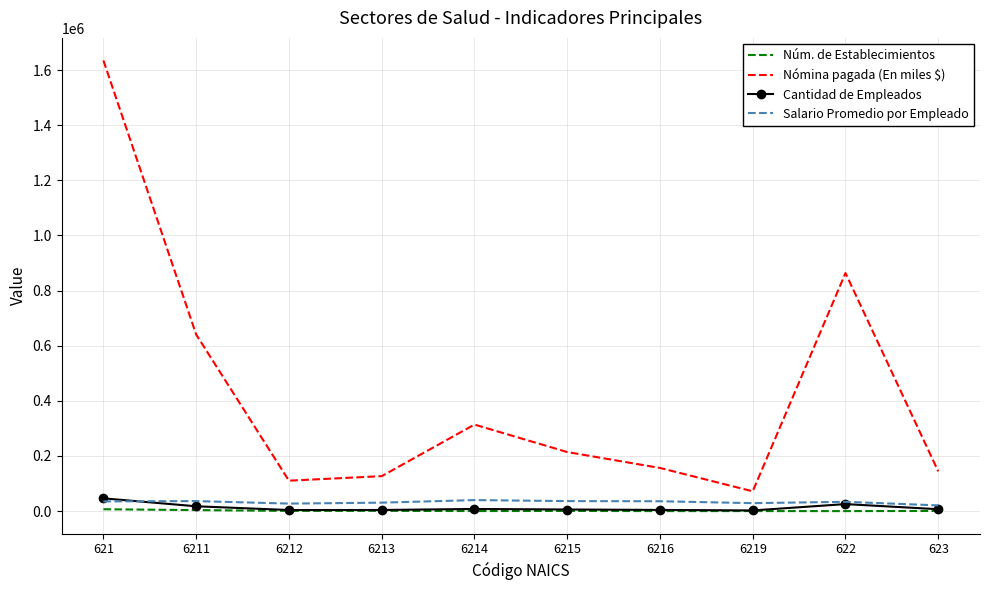

True or false: Núm. de Establecimientos and Nómina pagada (En miles $) intersect in this chart.

False